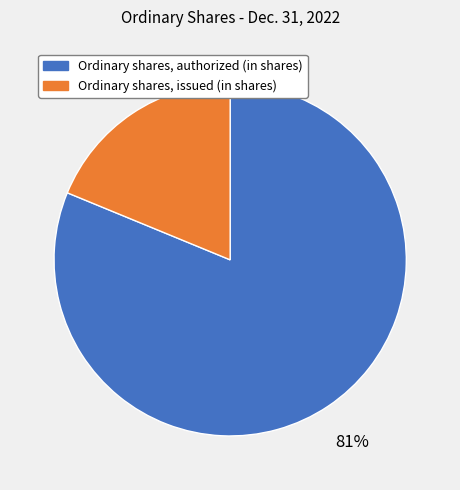

Which category accounts for the majority?

Ordinary shares, authorized (in shares)